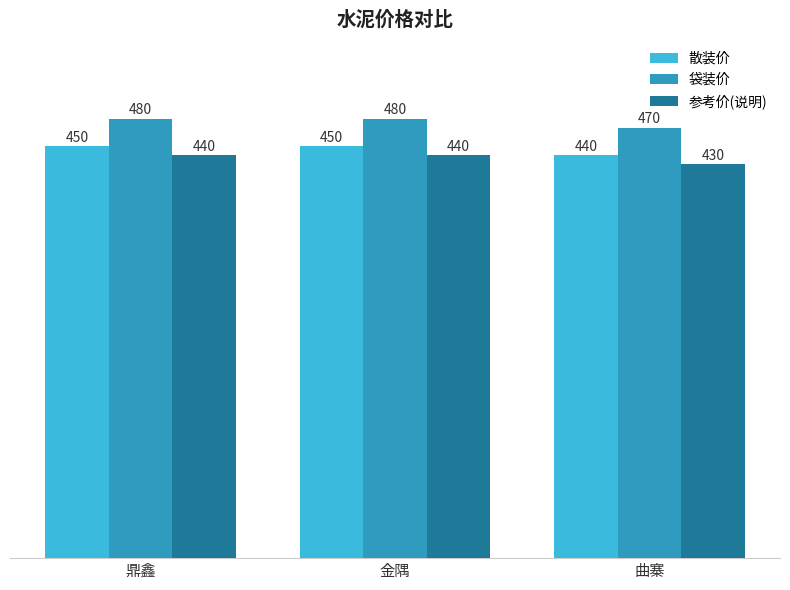

How many categories are shown in the chart?

3